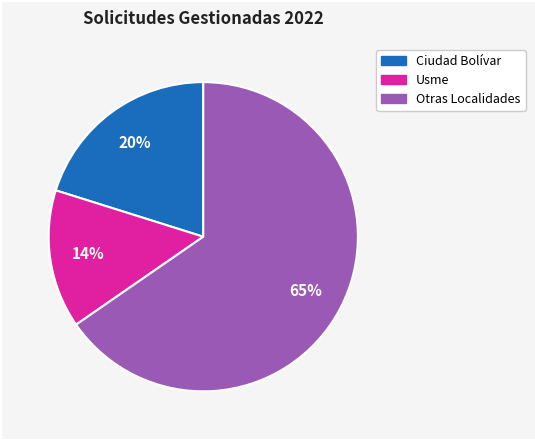

To the nearest percent, what is the average slice percentage?

33%